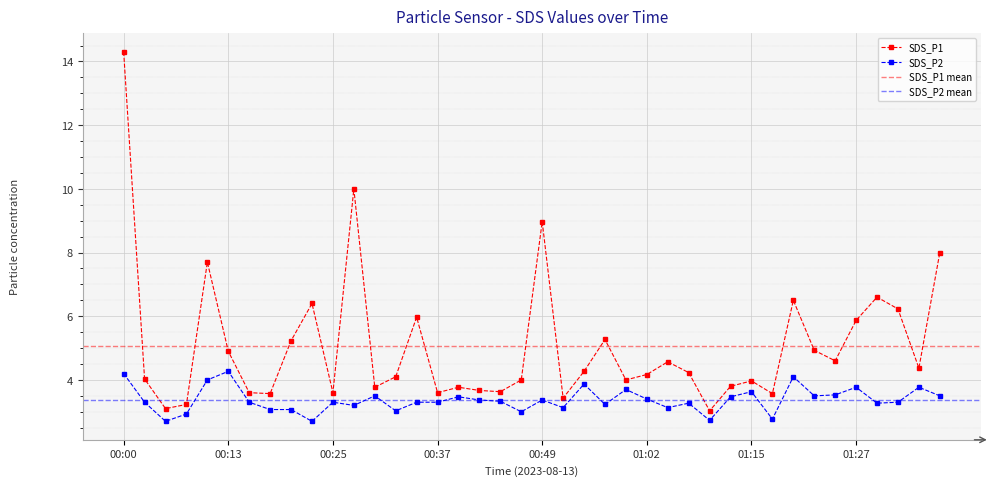

How many lines are shown in the chart?

2